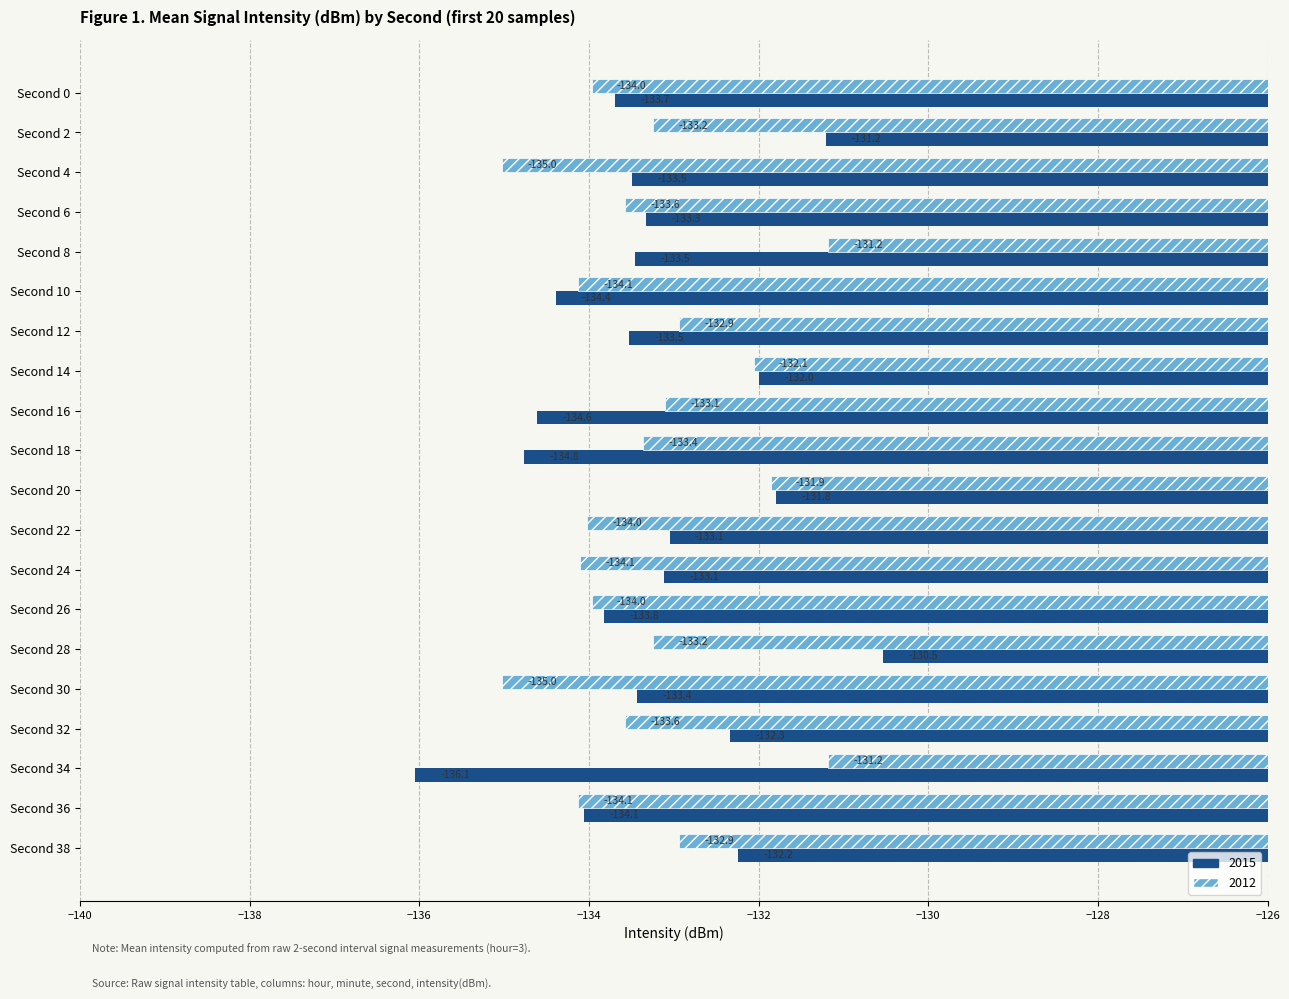

Which series has the widest spread of values?

2015